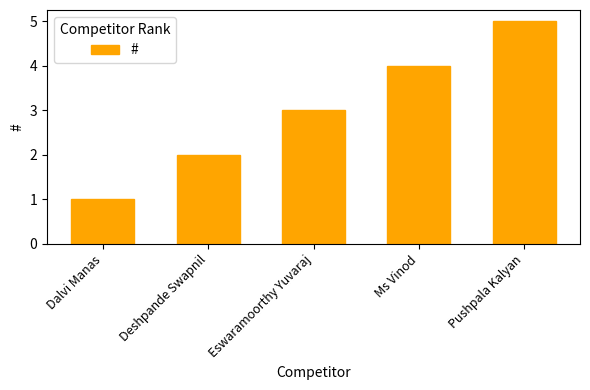

True or false: the data shows 1 at Dalvi Manas.

True